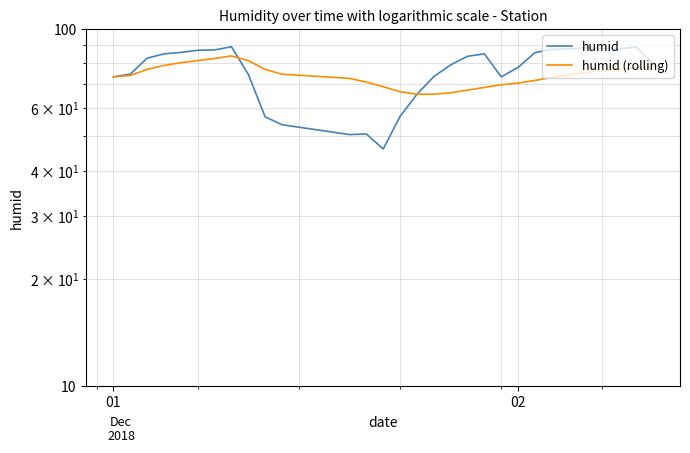

How many interior local valleys does the humid series have?

4